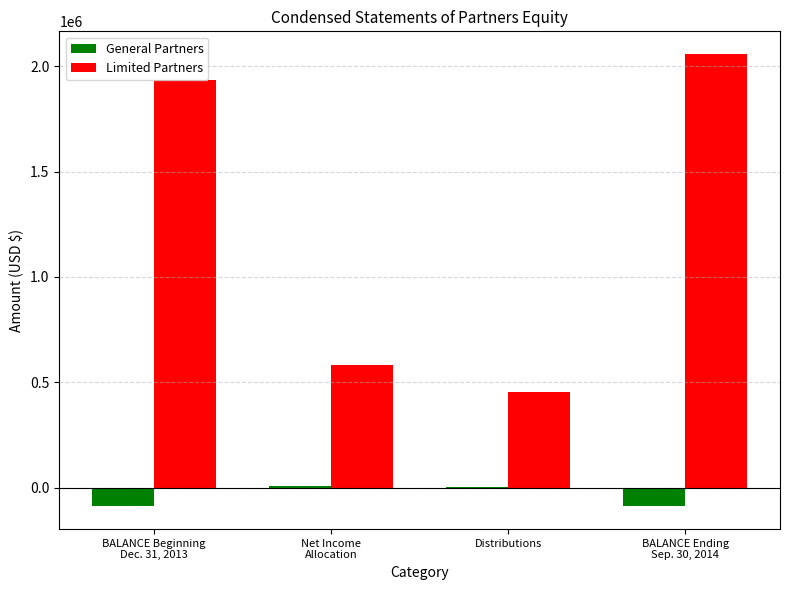

What is the highest value of the Limited Partners series?

2058279